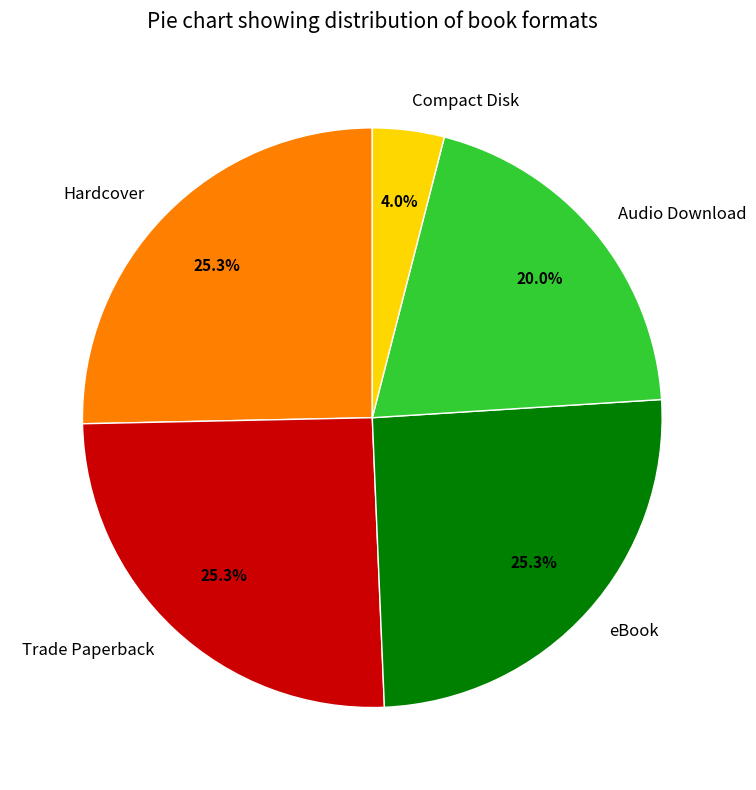

How many slices are in this pie chart?

5